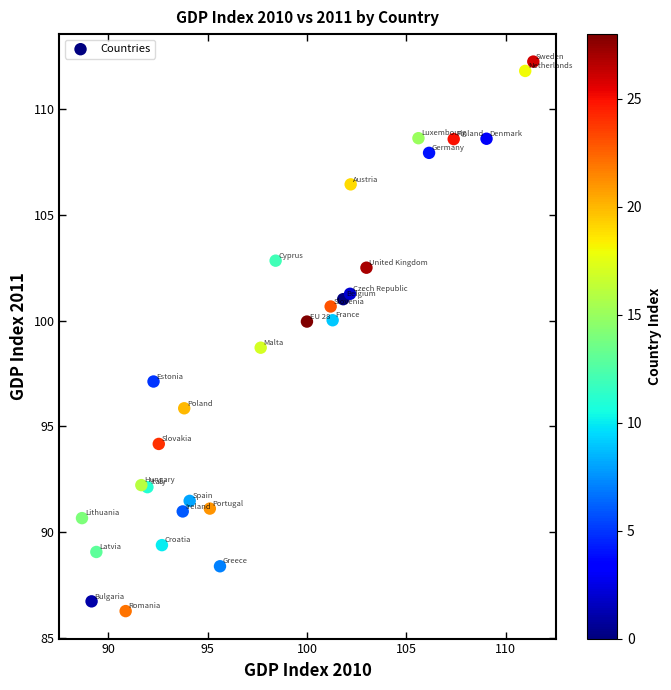

What is the range of X values (max minus min)?

22.7